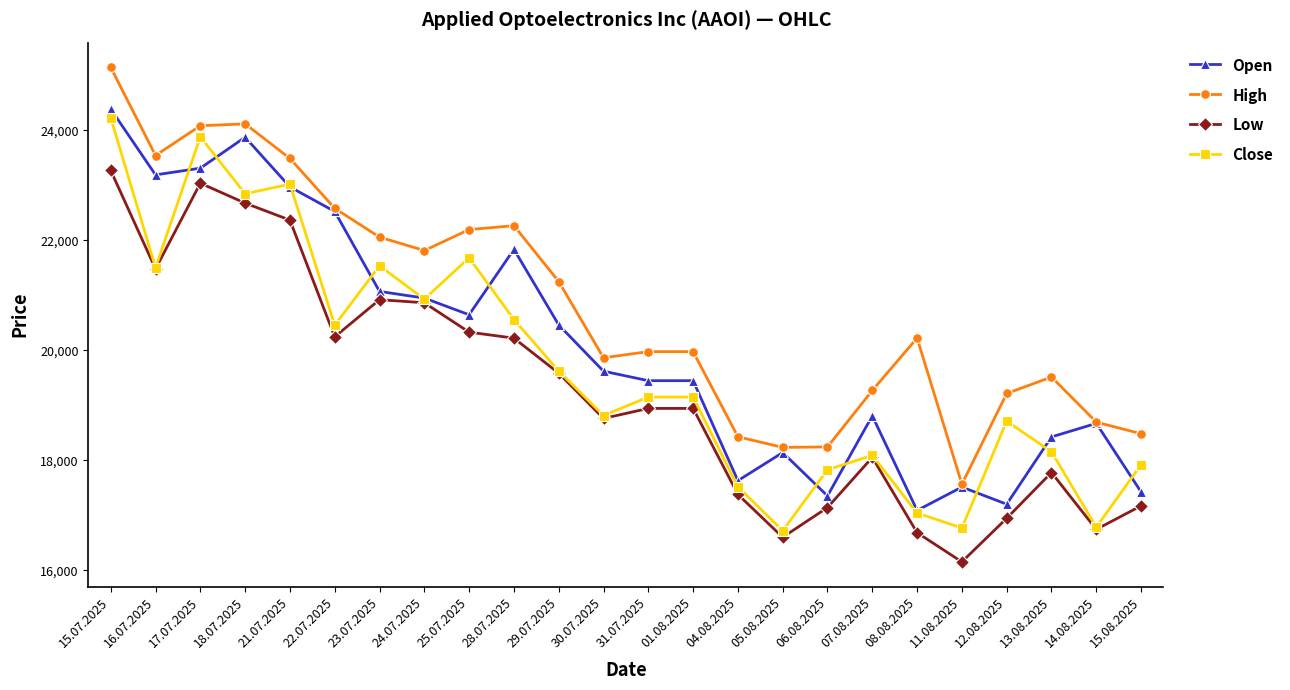

Which series has the largest total across all categories?

High